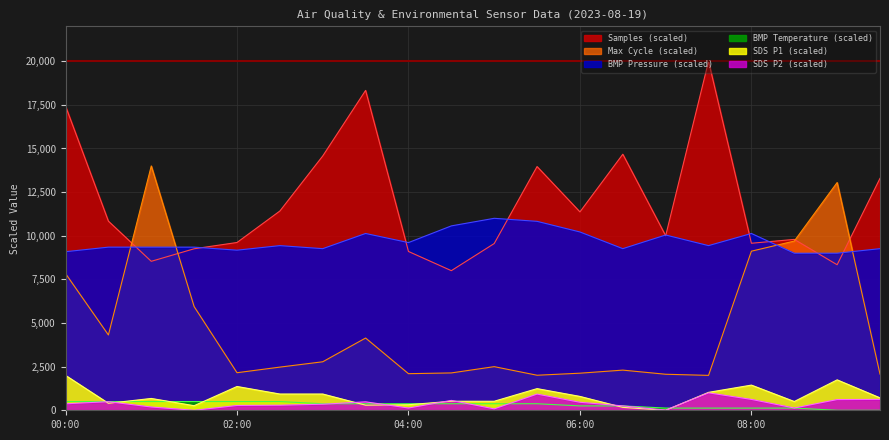

What is the maximum value shown in the chart?

20000.0